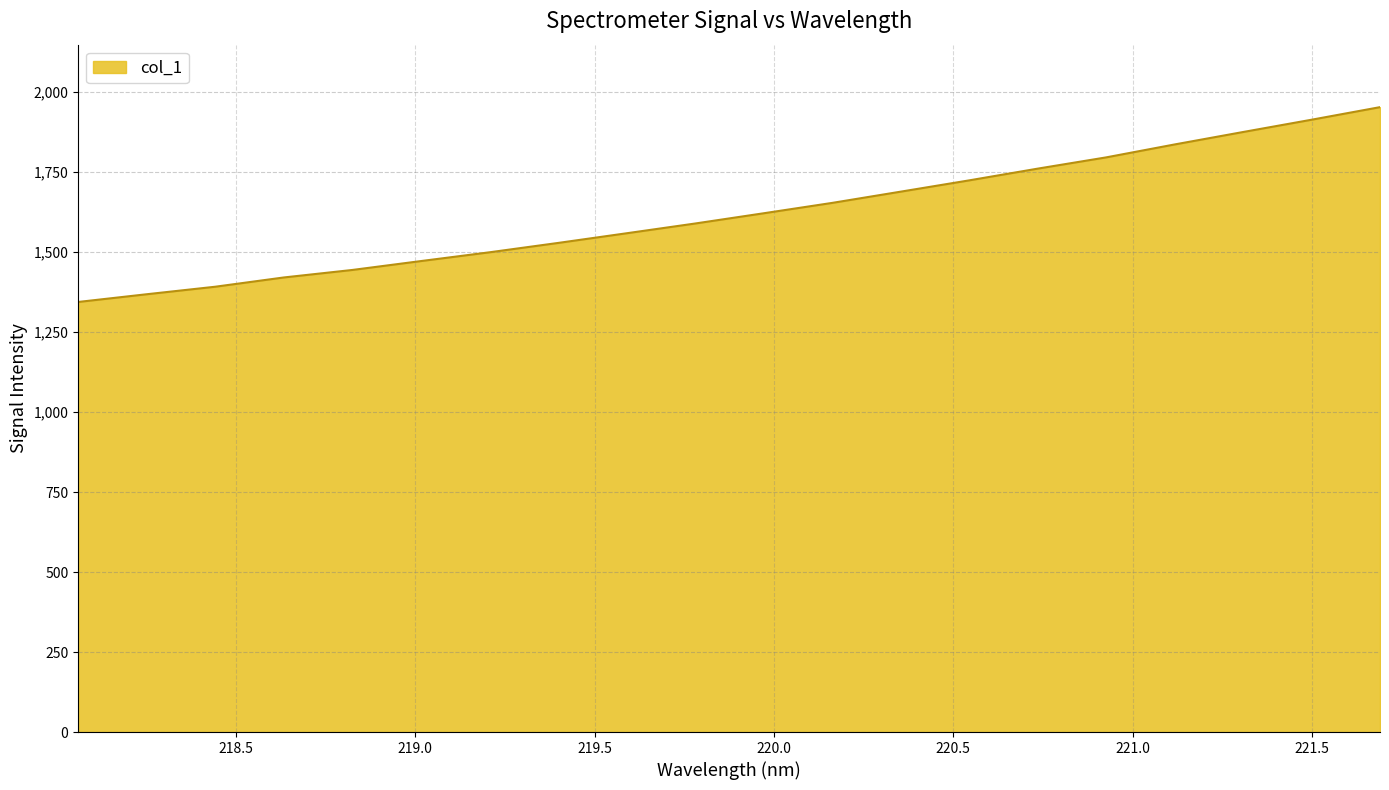

What is the difference between the maximum and minimum values?

609.0